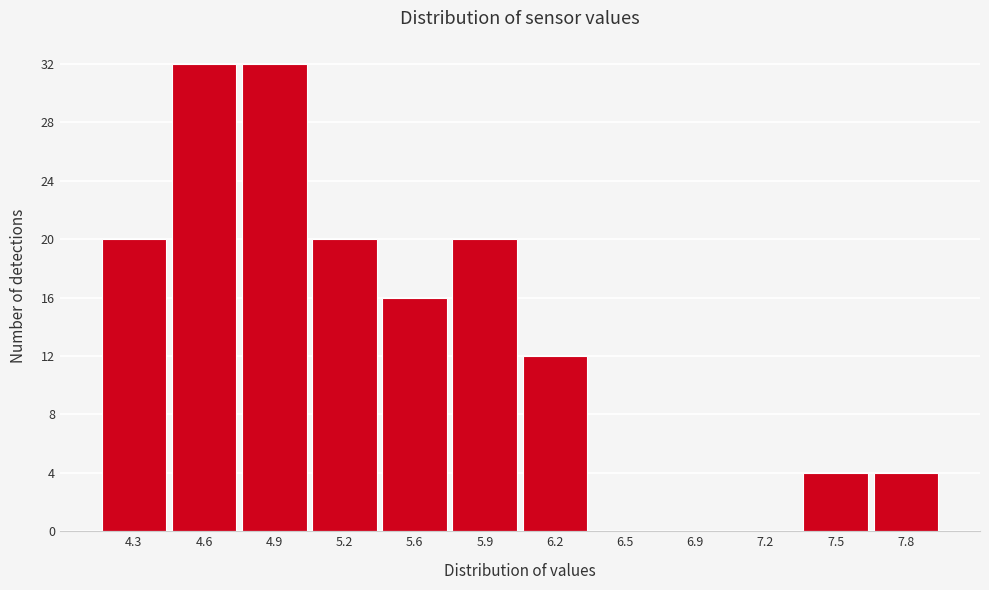

Reading left to right, extract all data points from this chart.

4.3=20	4.6=32	4.9=32	5.2=20	5.6=16	5.9=20	6.2=12	6.5=0	6.9=0	7.2=0	7.5=4	7.8=4